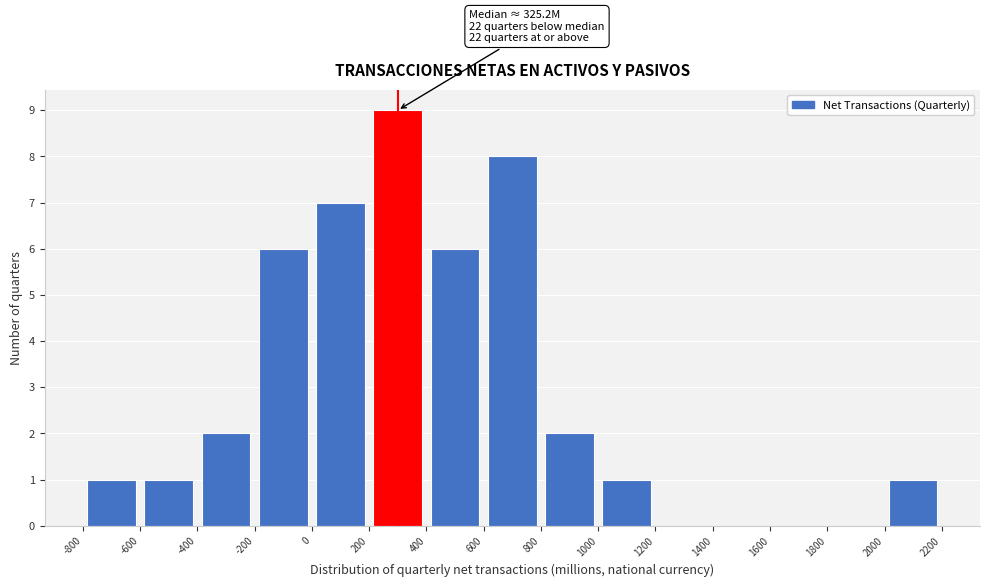

Over which range of the x-axis is the bar tallest?

200 to 400